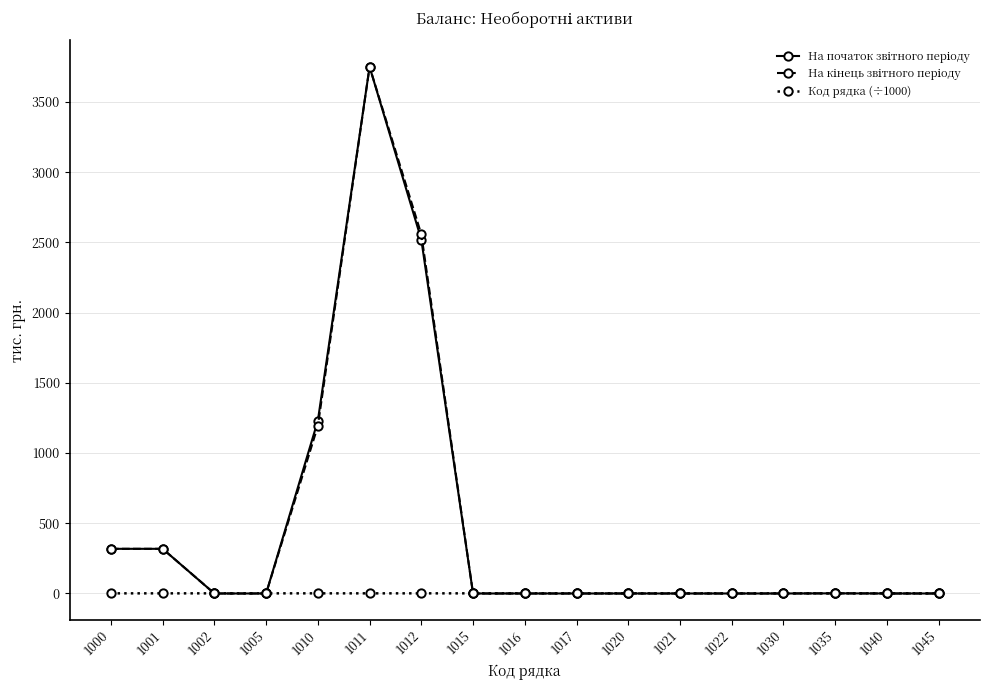

At which category is the sum across all series the highest?

1011